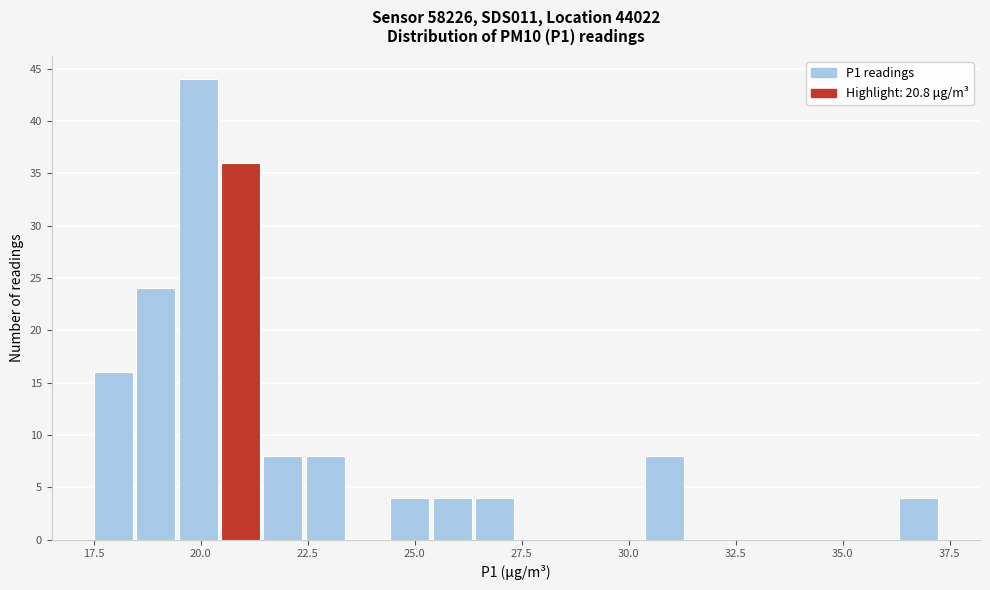

Around what value on the x-axis is the tallest bar? Give the approximate position of its centre, as read against the axis.

20.0